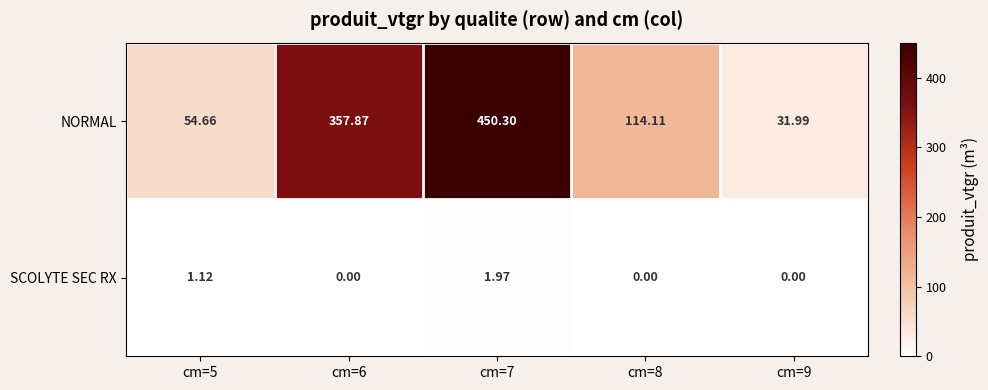

List the series in order of their overall mean, highest first.

NORMAL, SCOLYTE SEC RX